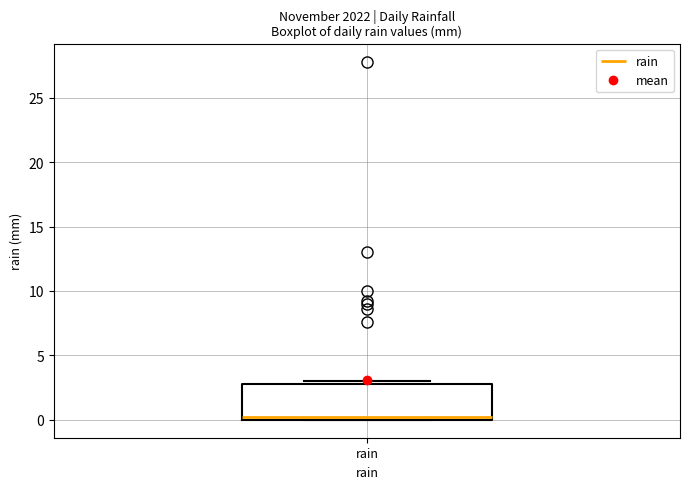

Transcribe this box plot: give where the median line is, the range the box spans, and where the two whiskers end, as read against the y-axis. The values are not printed on the chart, so give them approximately, as read against the axis.

median 0 (just above the box's lower edge), box 0 to 3, whiskers 0 to 3 (just above the box's upper edge)